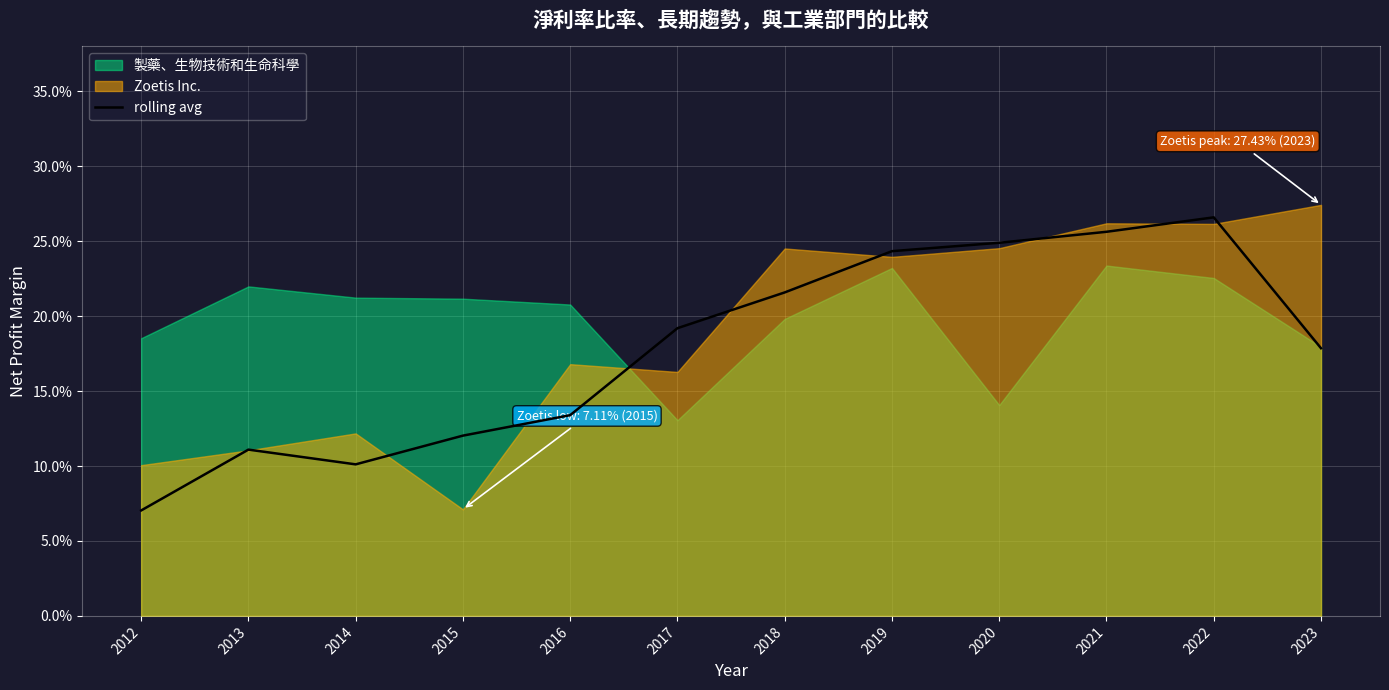

Is it true that the value at 2014 is 0.1?

True